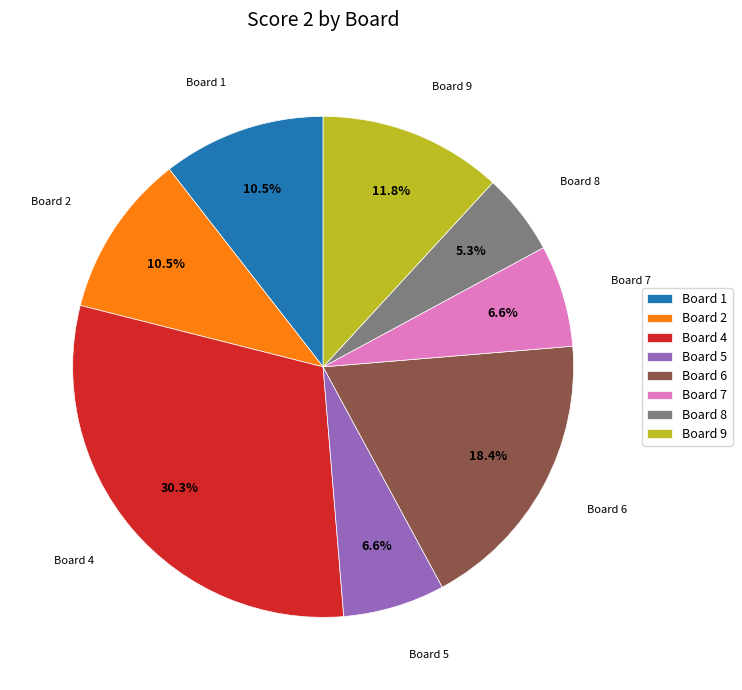

Is Board 6 the majority of the pie?

No